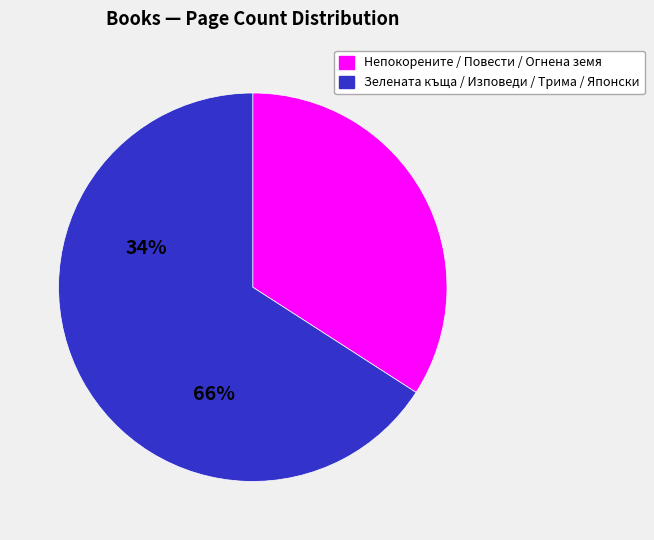

Is there any slice that represents more than half of the pie?

Yes